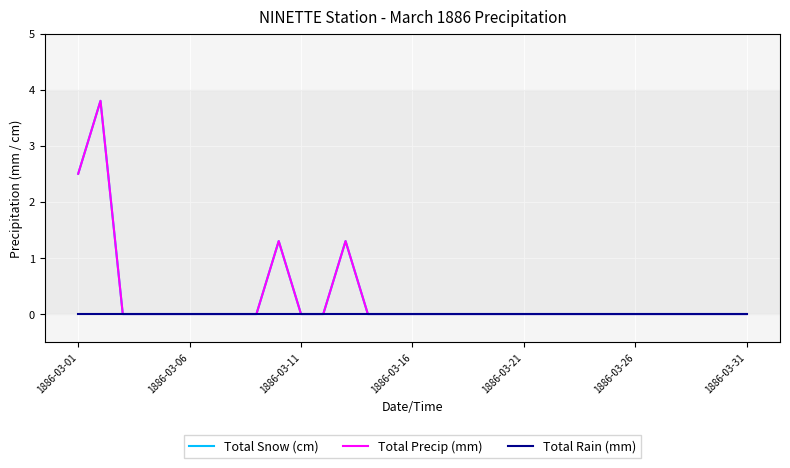

True or false: Total Rain (mm) and Total Snow (cm) cross at least once.

False